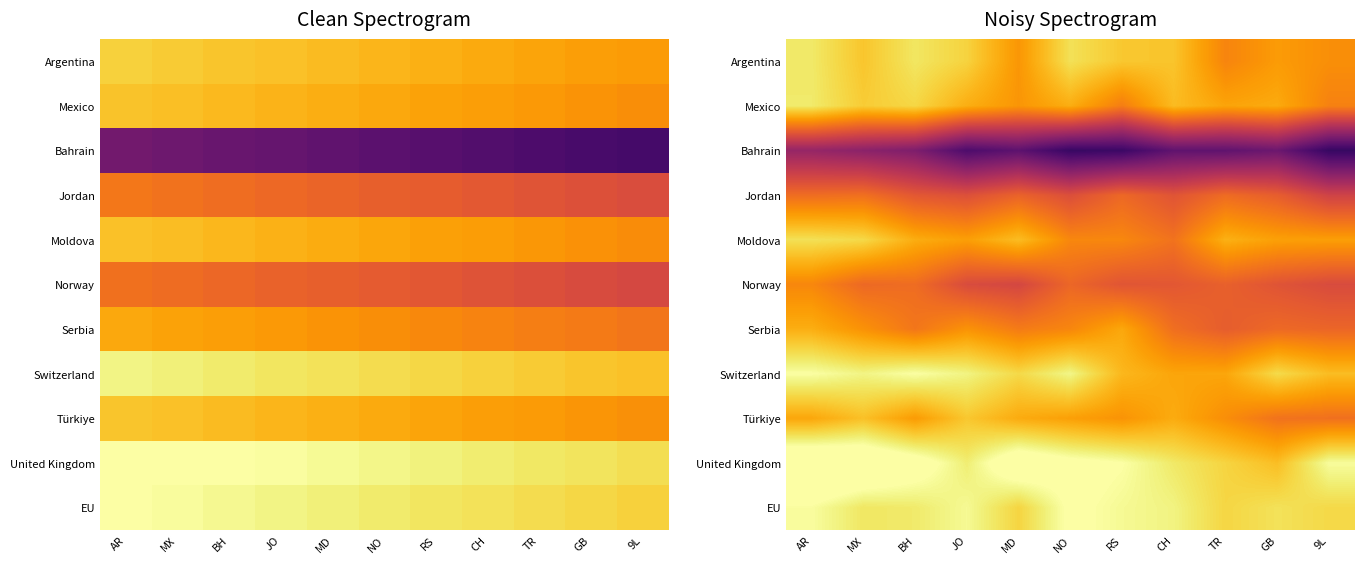

Is it true that Switzerland equals 2019.5 at GB?

True